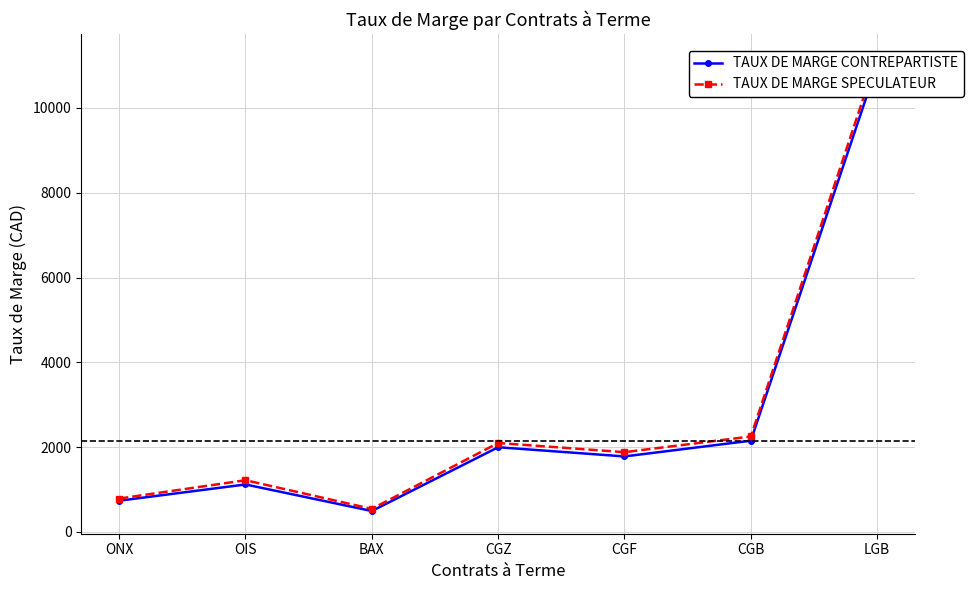

The TAUX DE MARGE CONTREPARTISTE series shows 3145 at CGZ. True or false?

False